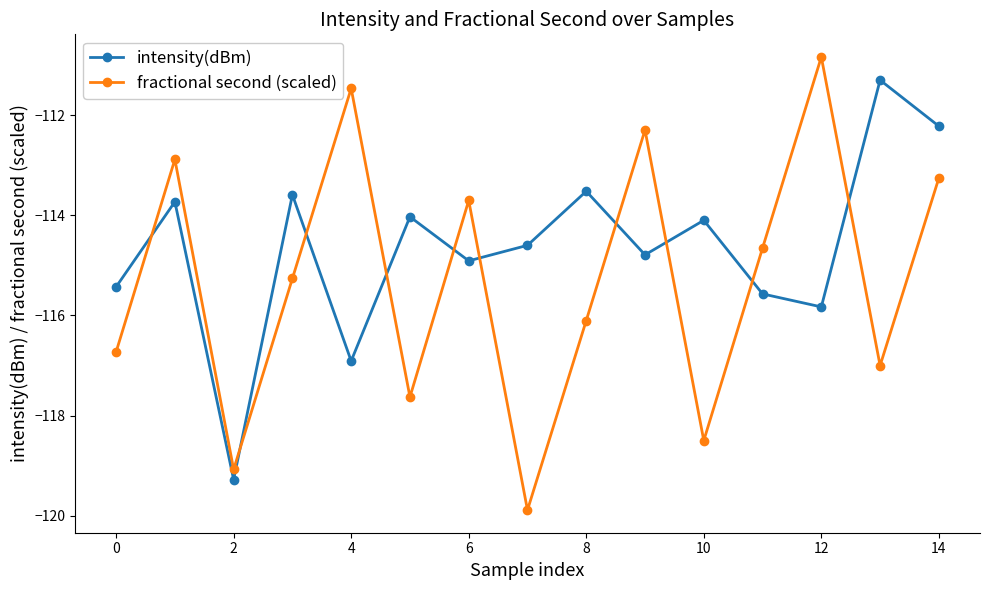

What is the sum of all fractional second (scaled) values?

-1729.3